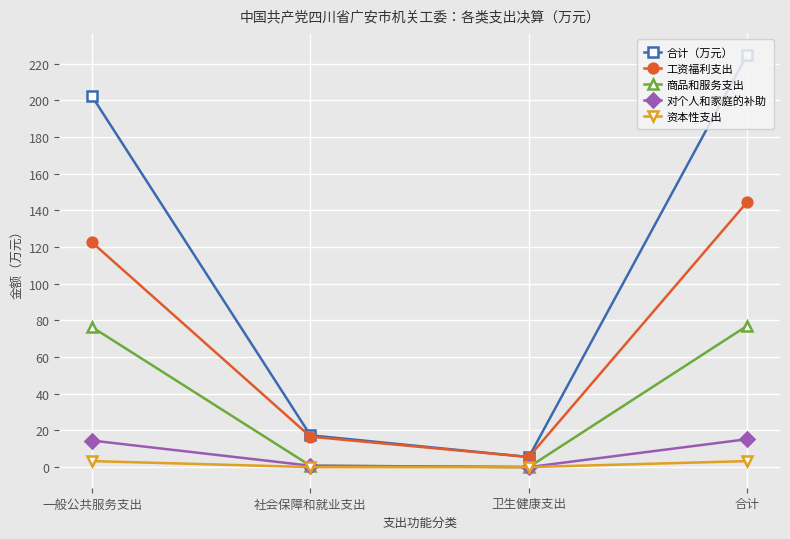

What is the label of the 1st point from the left?

一般公共服务支出